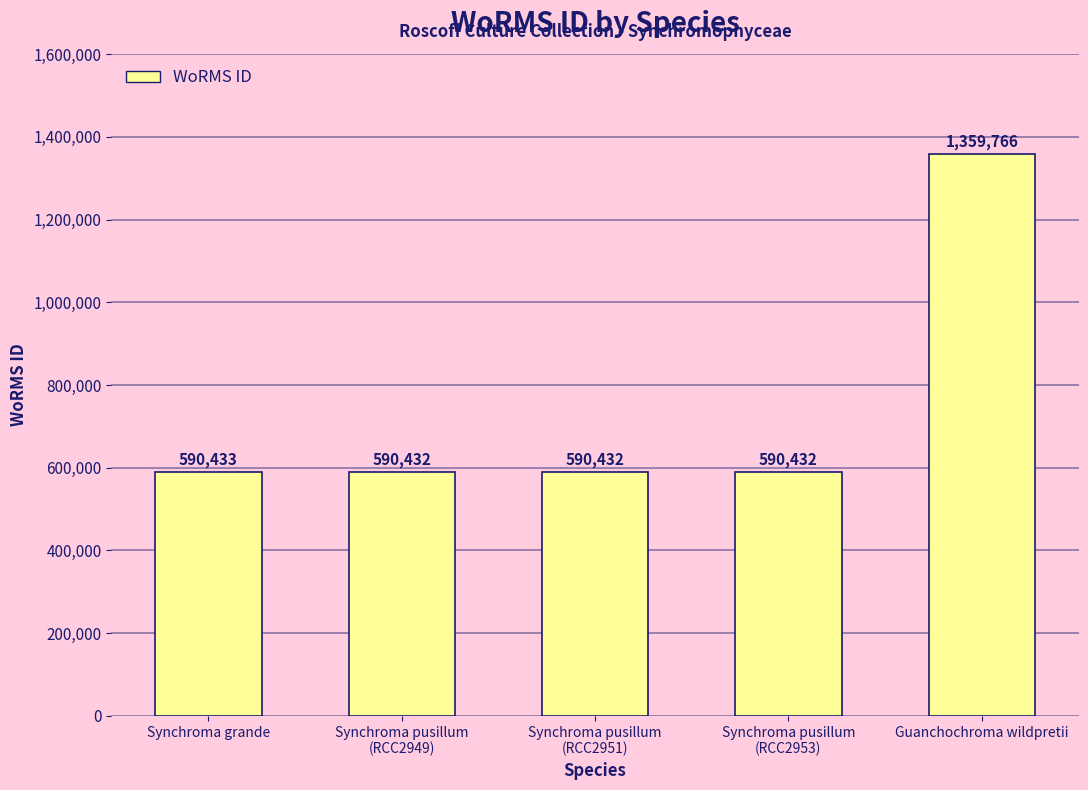

Reading right to left, what are all the values shown in this chart?

1359766	590432	590432	590432	590433